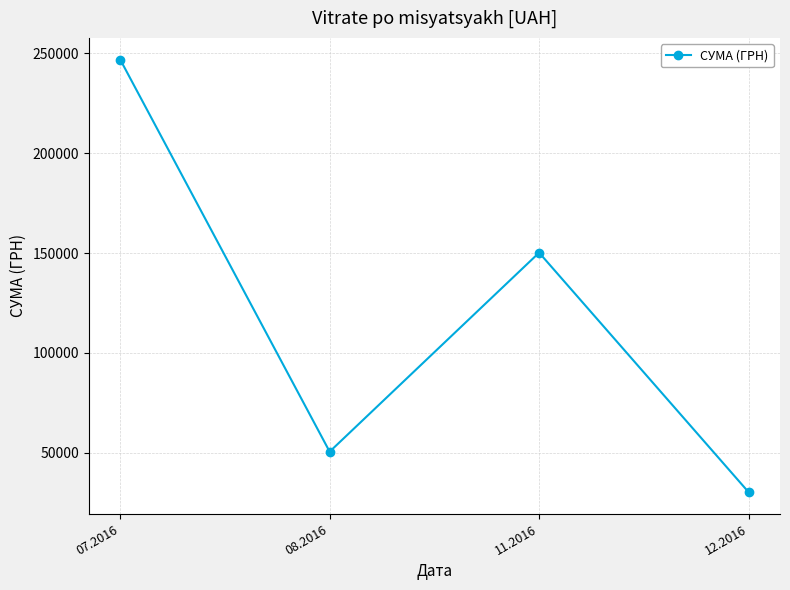

Reading left to right, transcribe all the data shown in this chart.

246906.1	50602.0	150216.7	30341.0